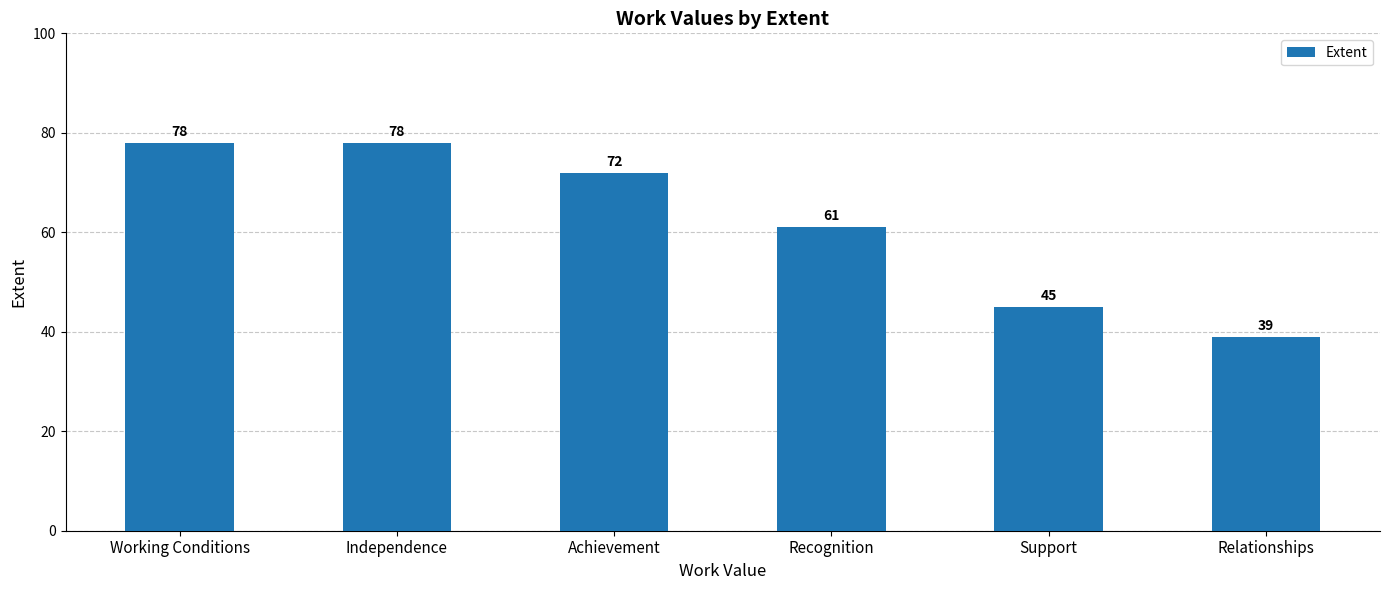

How many categories are shown in the chart?

6